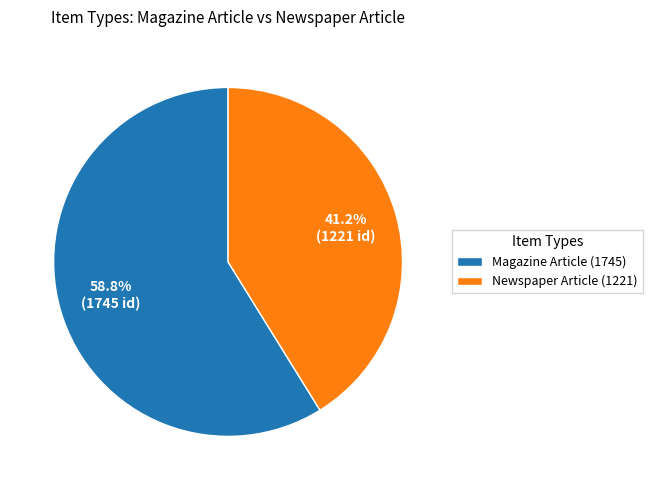

To the nearest percent, what percentage of the pie is Newspaper Article (1221)?

41%